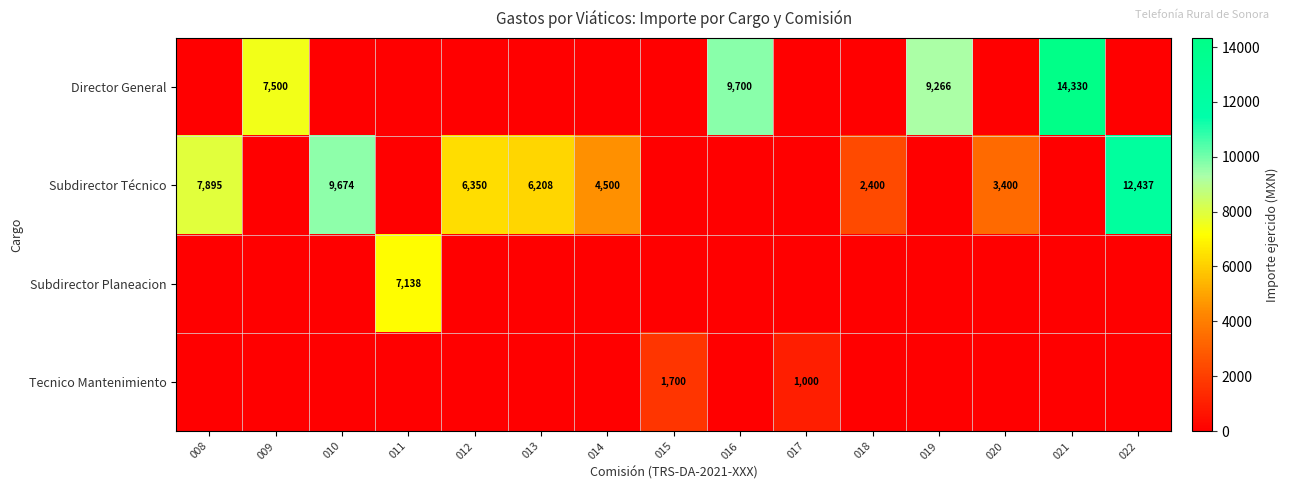

True or false: Subdirector Técnico has a value of 3279 at 013.

False